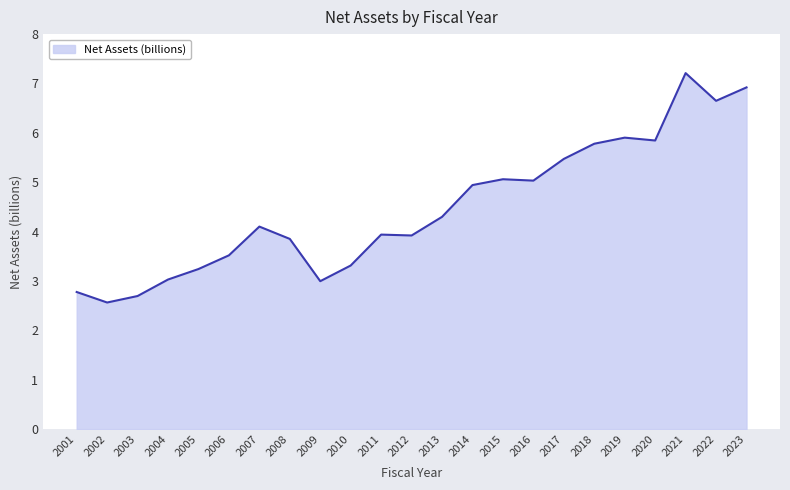

What is the approximate value at 2012?

3.9